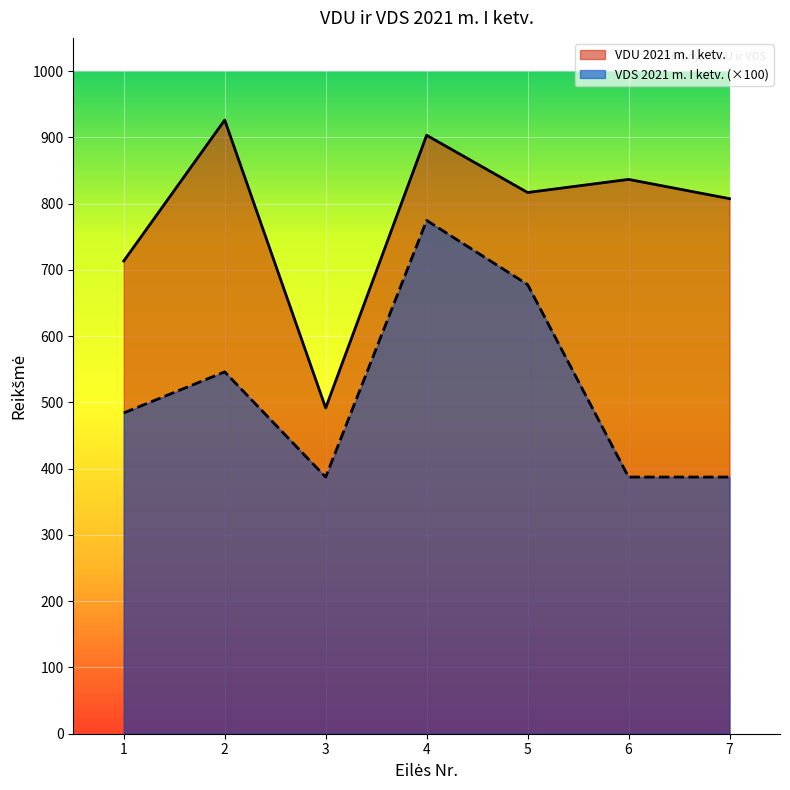

What is the difference between the maximum and minimum values in the VDS 2021 m. I ketv. series?

387.3